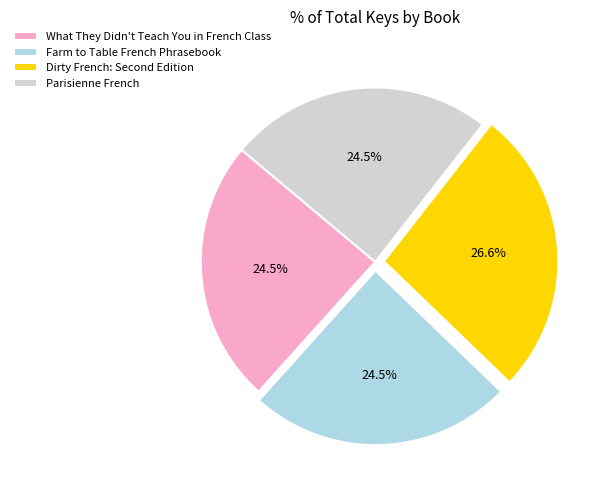

To the nearest percent, what is the combined percentage of What They Didn't Teach You in French Class and Farm to Table French Phrasebook?

49%